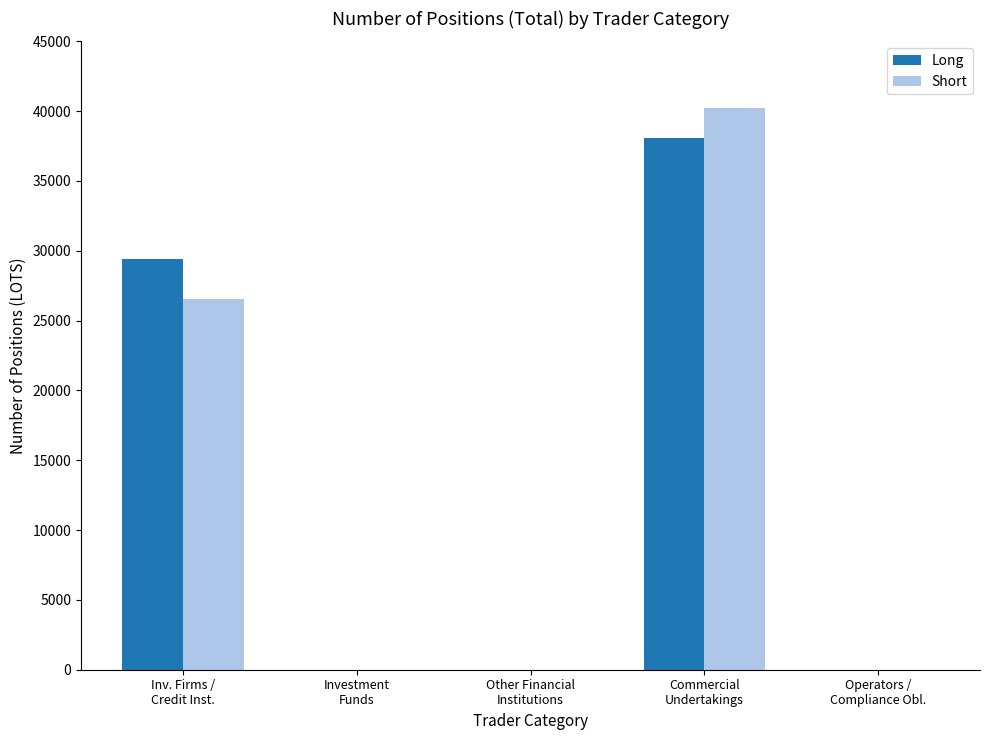

What is the greatest value displayed?

40204.6